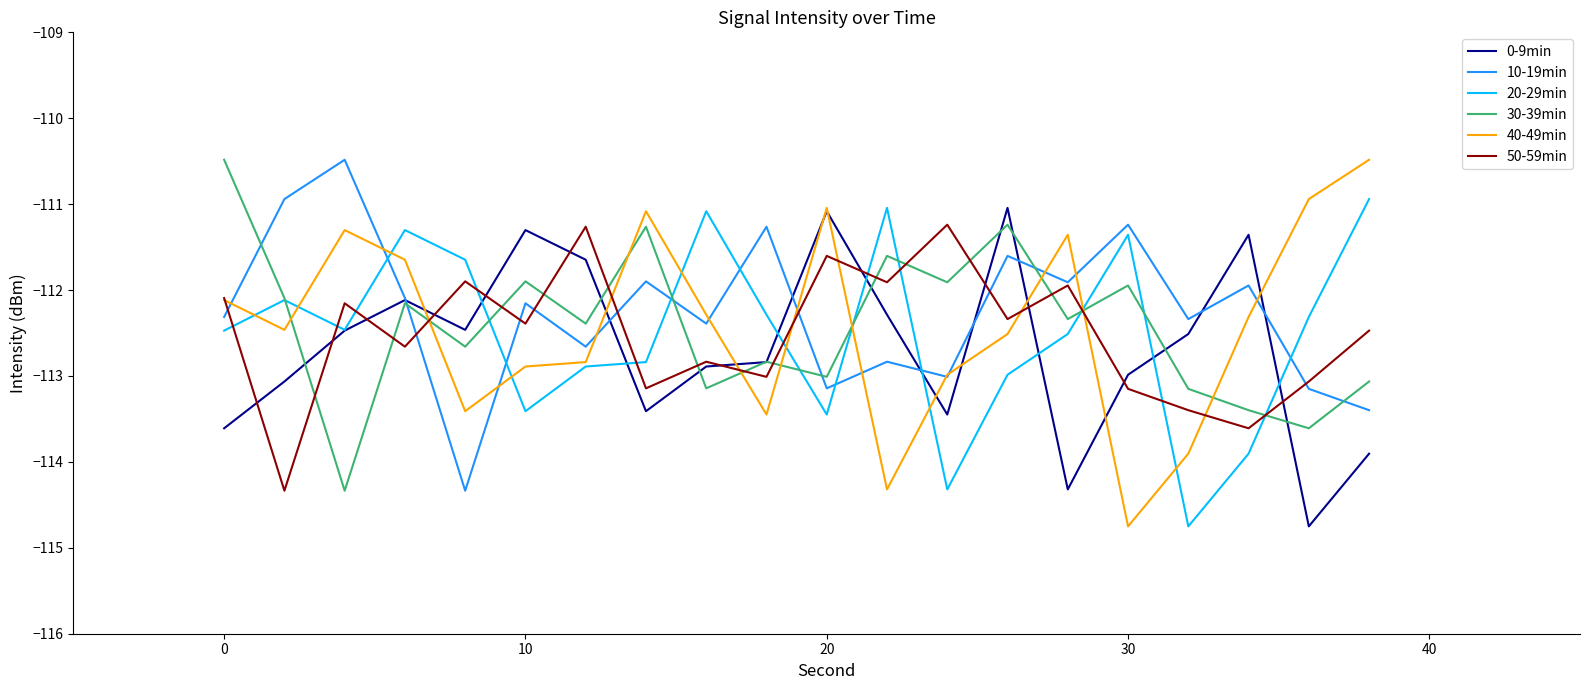

What is the lowest value of the 30-39min series?

-114.3